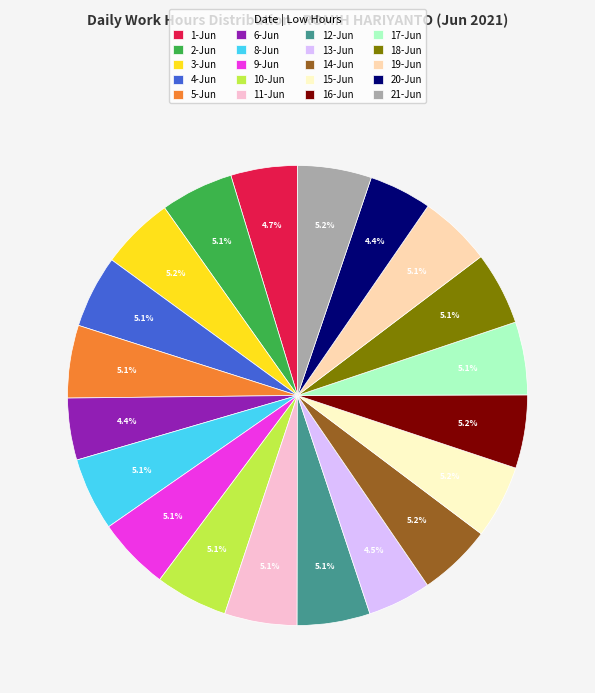

Is 6-Jun the majority of the pie?

No